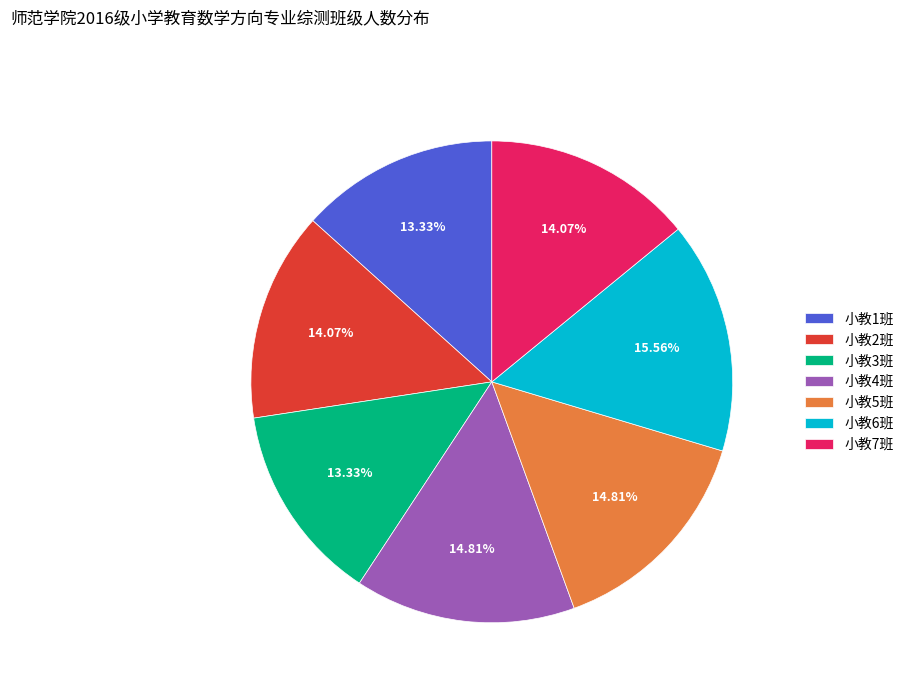

Which category has the biggest portion of the pie?

小教6班